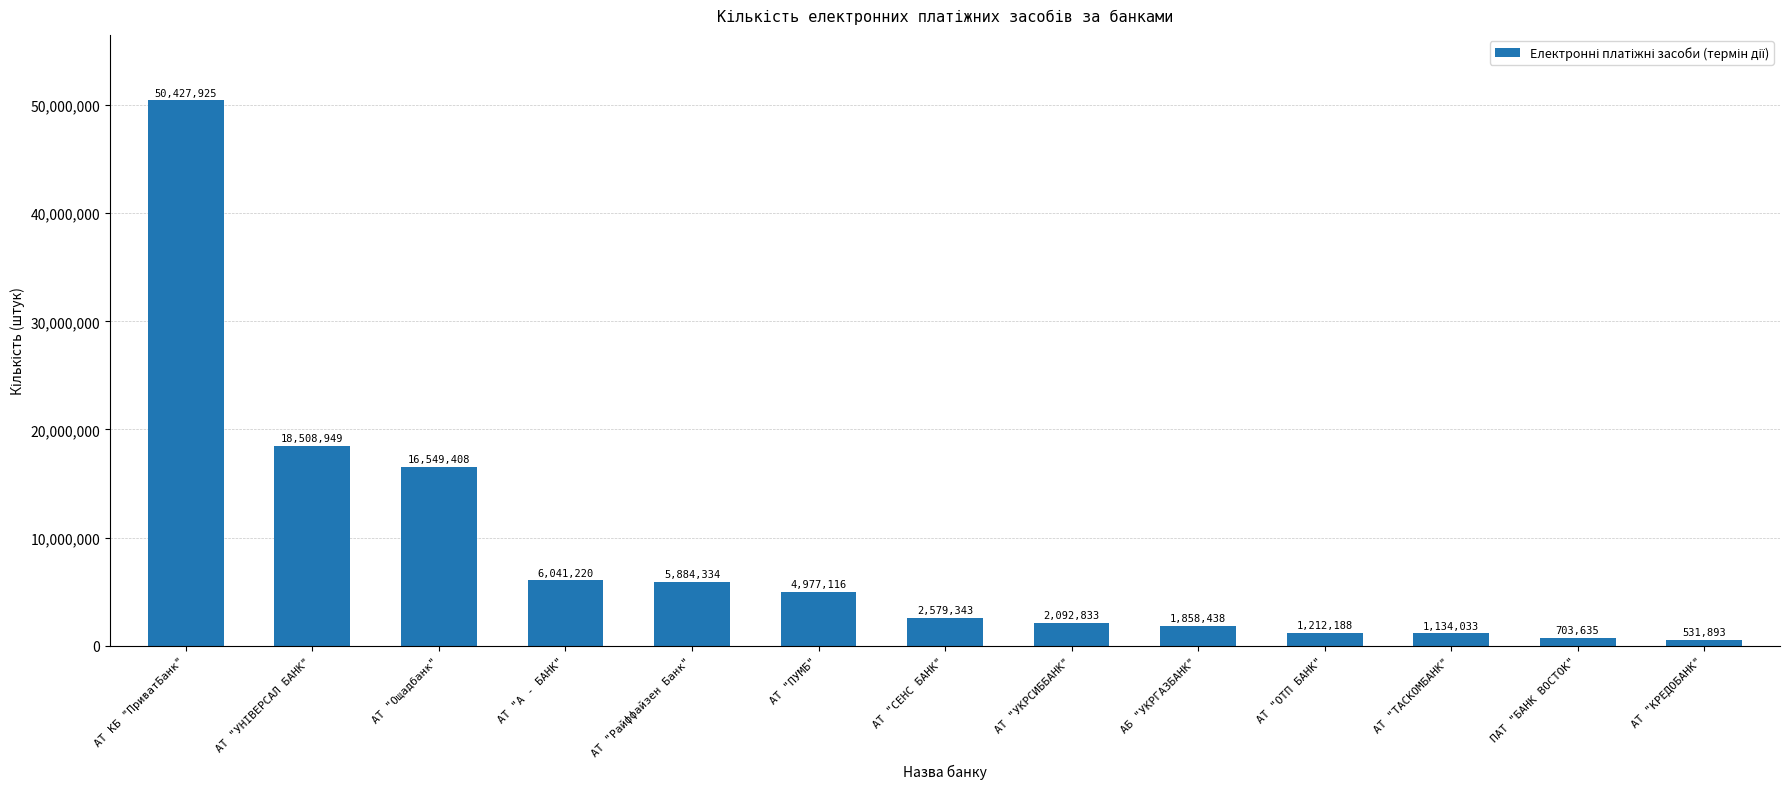

At which category does the chart reach its minimum across all series?

АТ "КРЕДОБАНК"